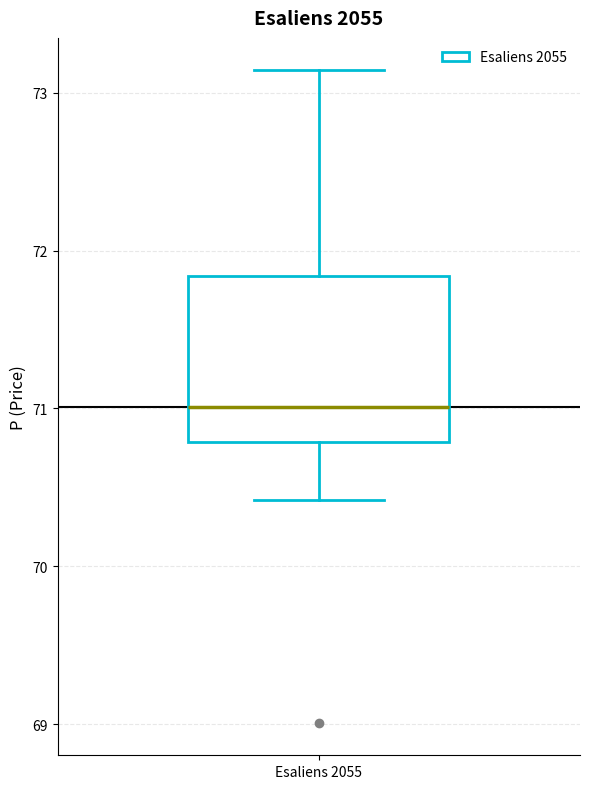

Transcribe this box plot: give where the median line is, the range the box spans, and where the two whiskers end, as read against the y-axis. The values are not printed on the chart, so give them approximately, as read against the axis.

median 71.0, box 70.8 to 71.8, whiskers 70.4 to 73.1